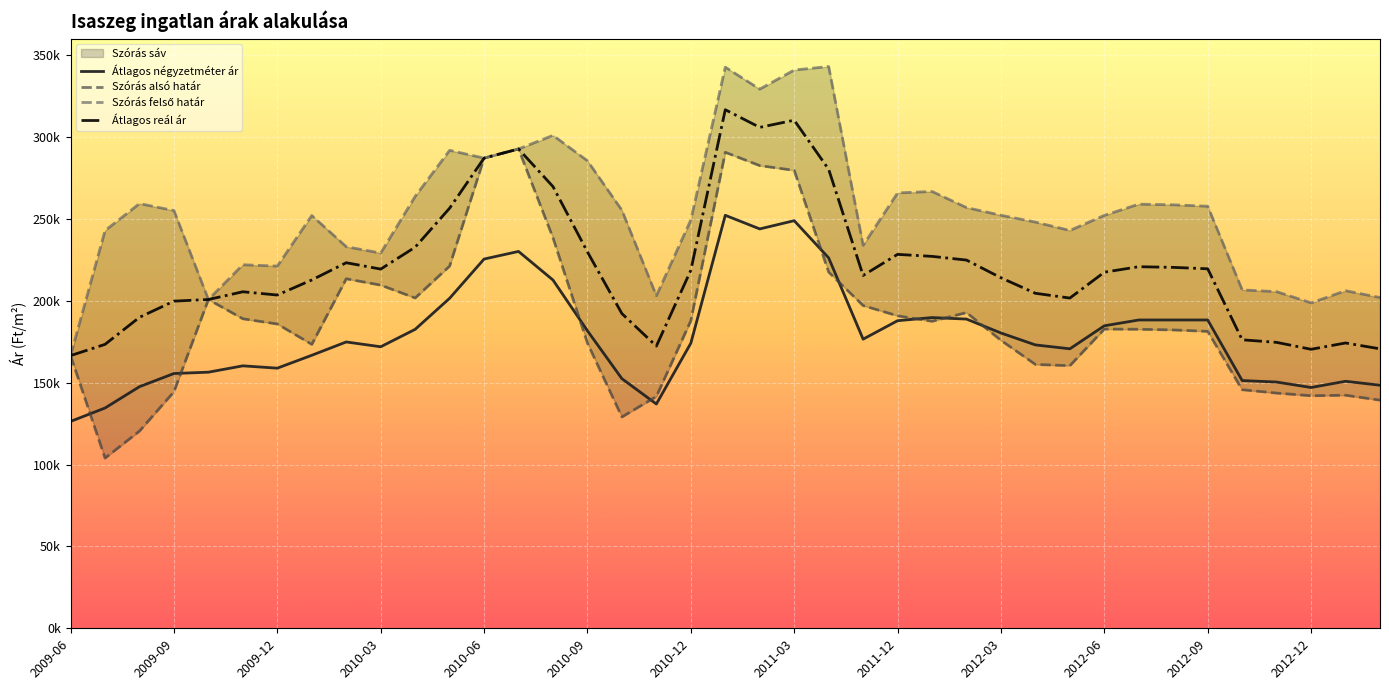

Is the value of Szórás felső határ at 2010-11 greater than the value of Szórás alsó határ at 2009-07?

Yes